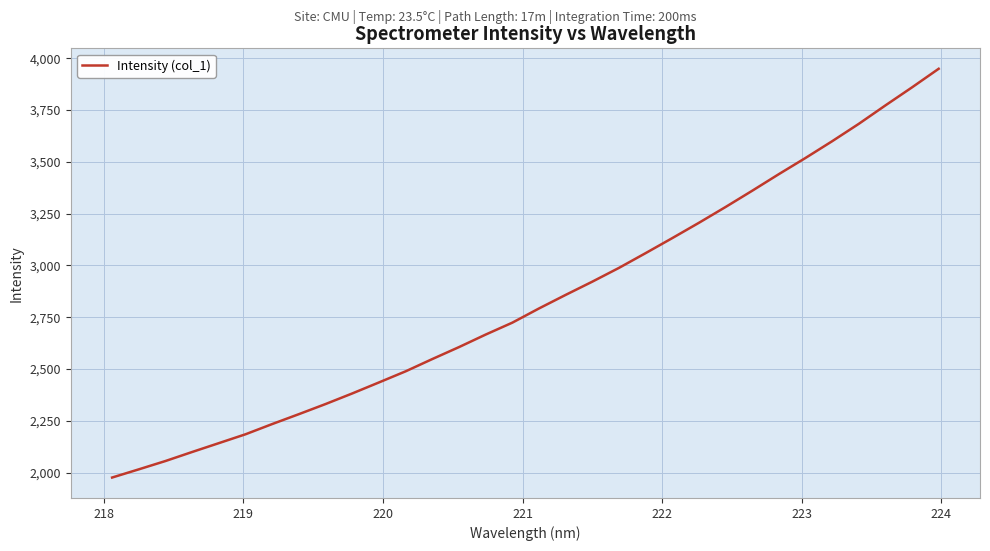

What is the greatest value displayed?

3949.4